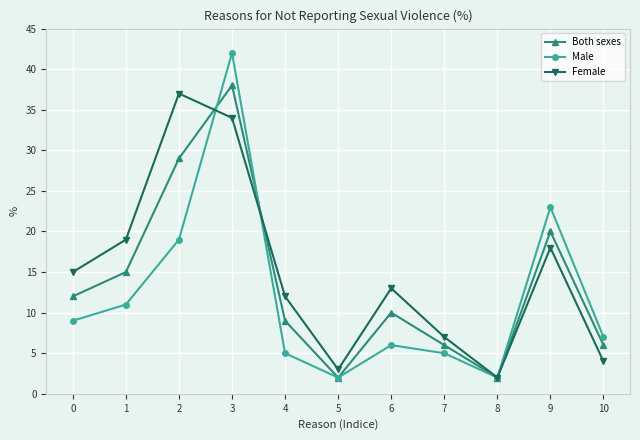

True or false: Female has more than 0 points higher than both neighbors.

True